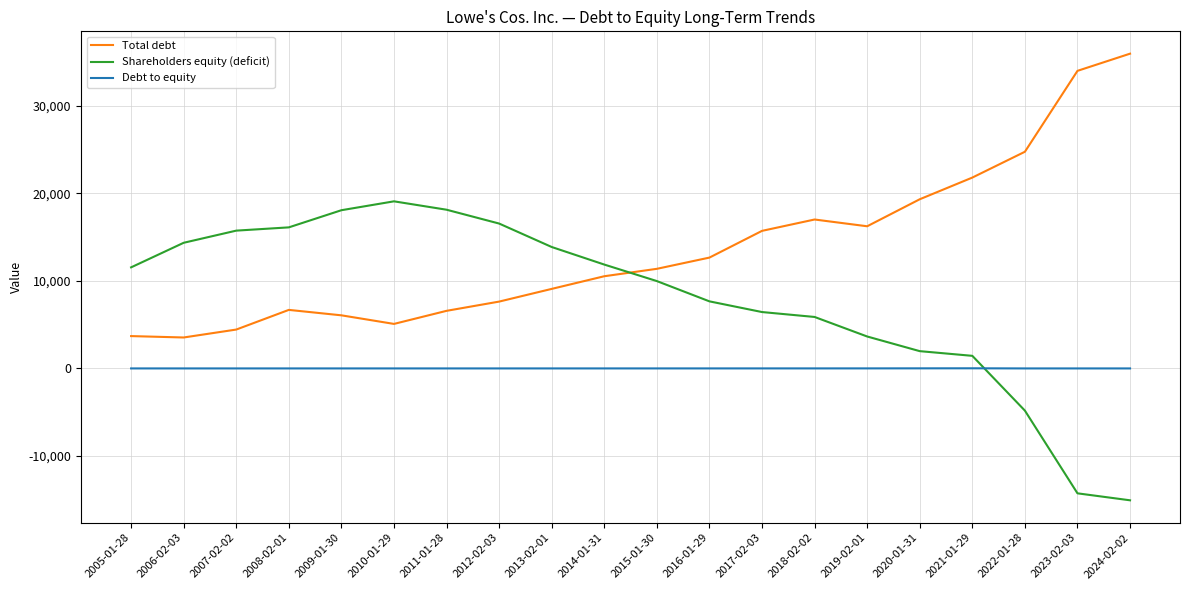

List the series in order of their peak value, lowest first.

Debt to equity, Shareholders equity (deficit), Total debt